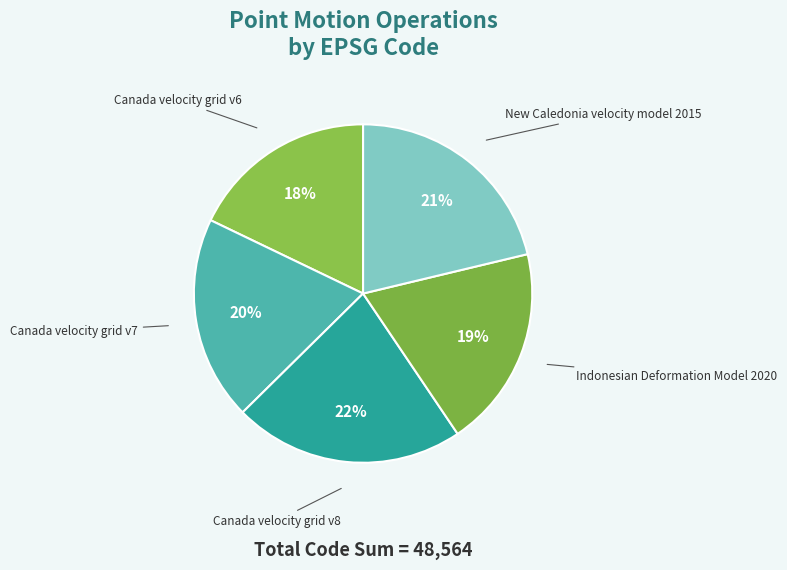

Does Canada velocity grid v7 represent more than half of the total?

No